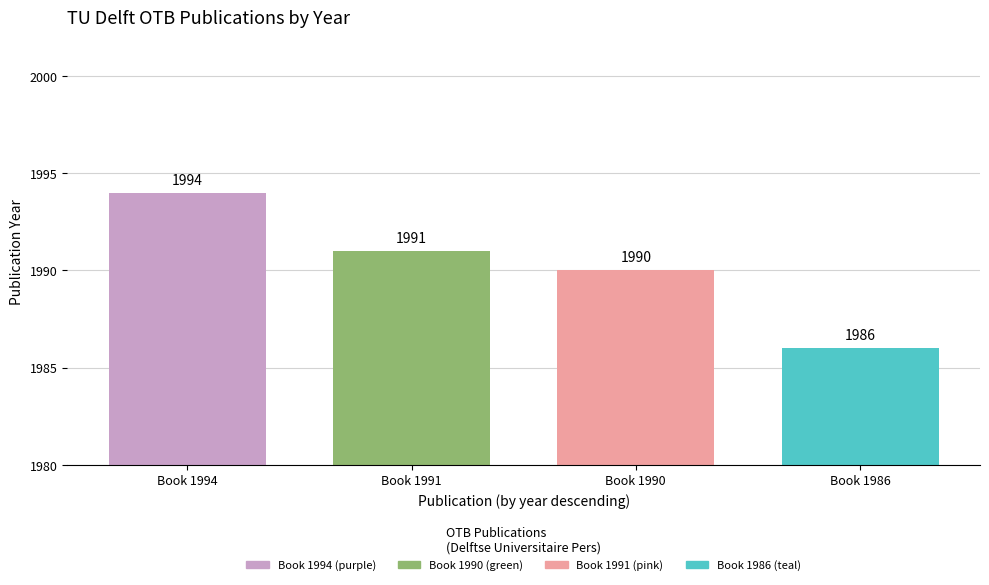

Rank the categories by value from lowest to highest.

Book 1986, Book 1990, Book 1991, Book 1994